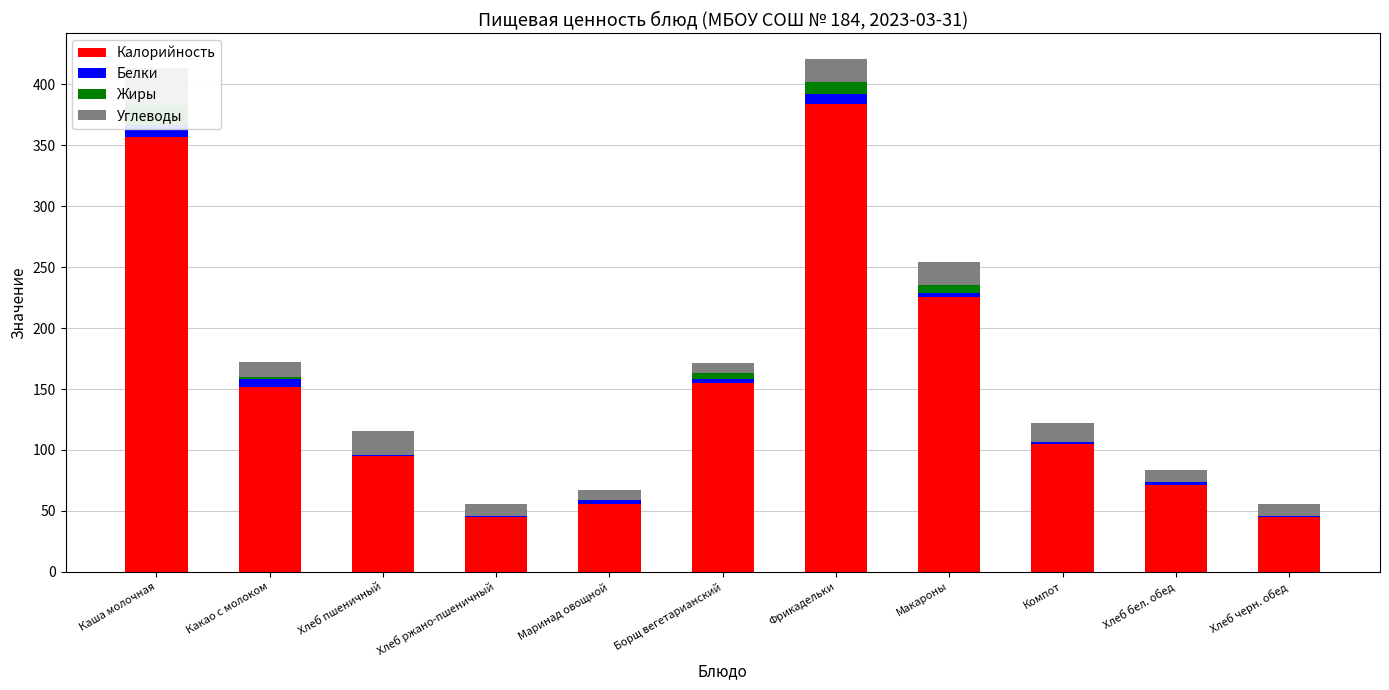

The Жиры series shows 0.2 at Хлеб пшеничный. True or false?

False